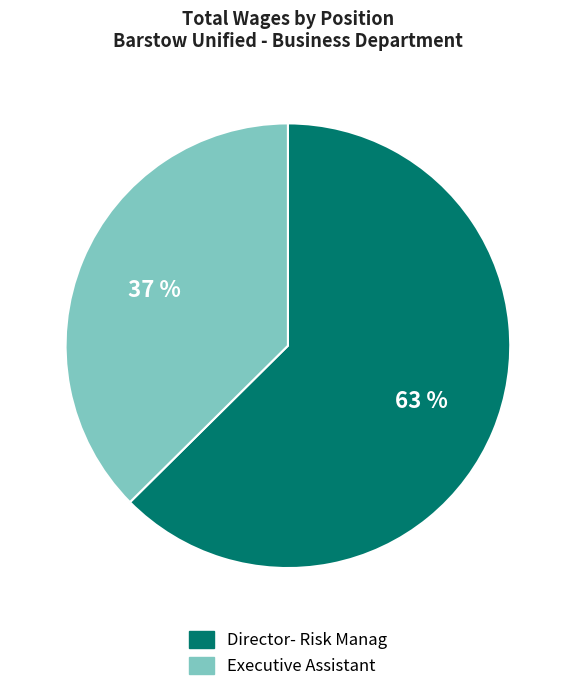

Approximately how many times larger is the value at Executive Assistant compared to Director- Risk Manag?

0.6